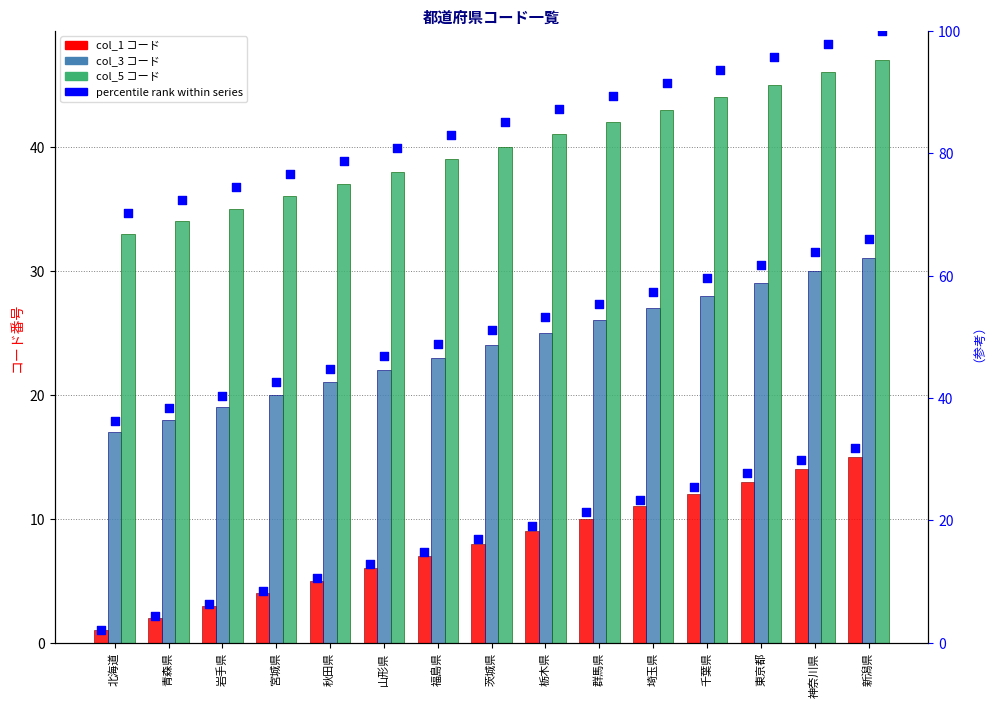

Is the value of percentile col_5 at 青森県 greater than the value of percentile col_3 at 新潟県?

Yes